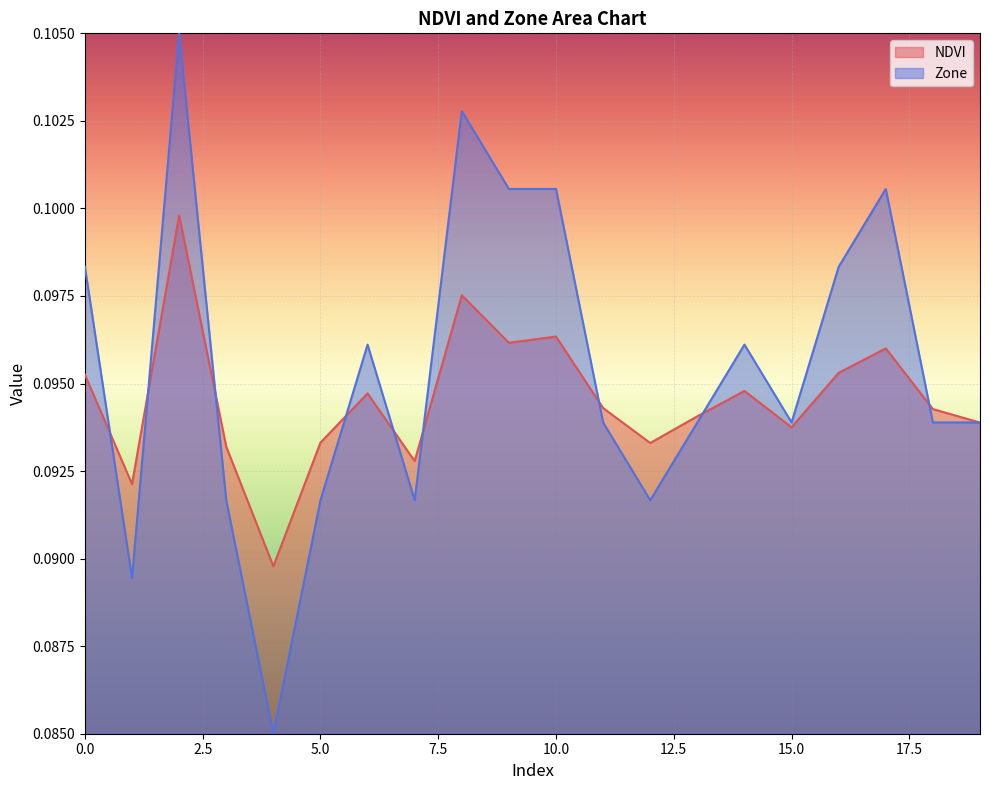

Rank the series at 16 from lowest to highest value.

NDVI_line, Zone_line